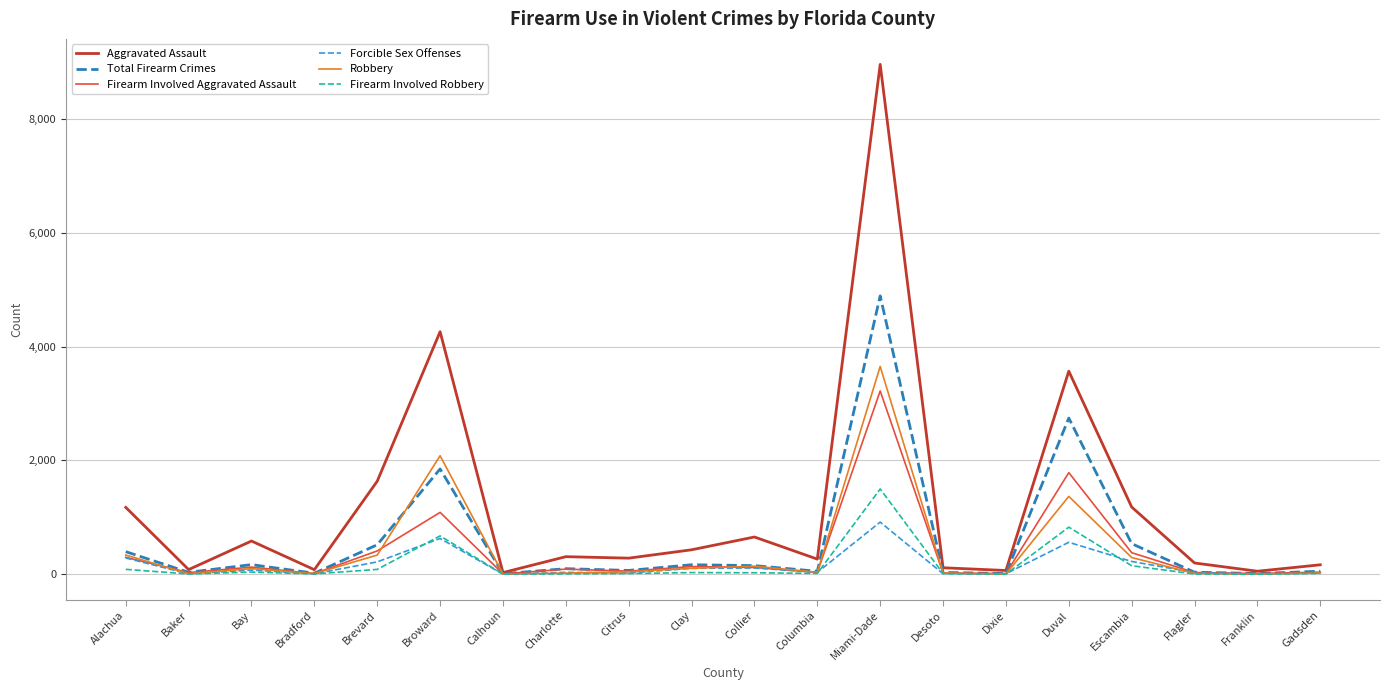

Which series has the widest spread of values?

Aggravated Assault